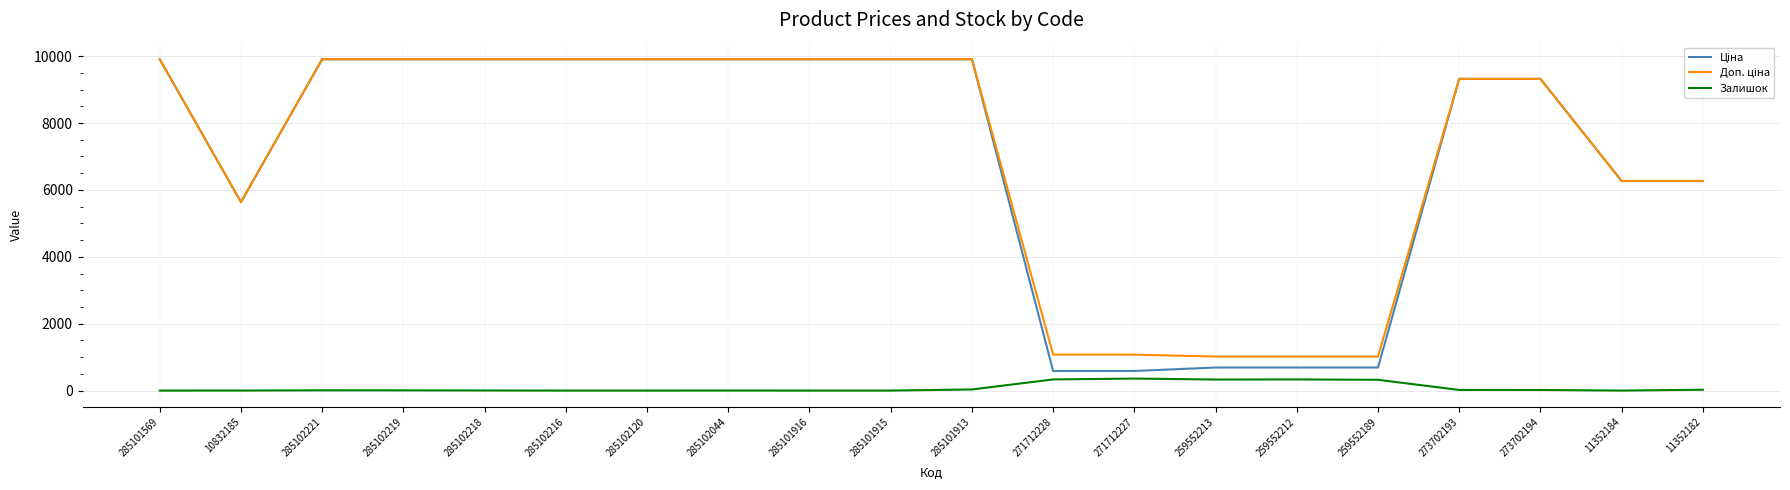

Is this an area chart (filled region under the line)?

No